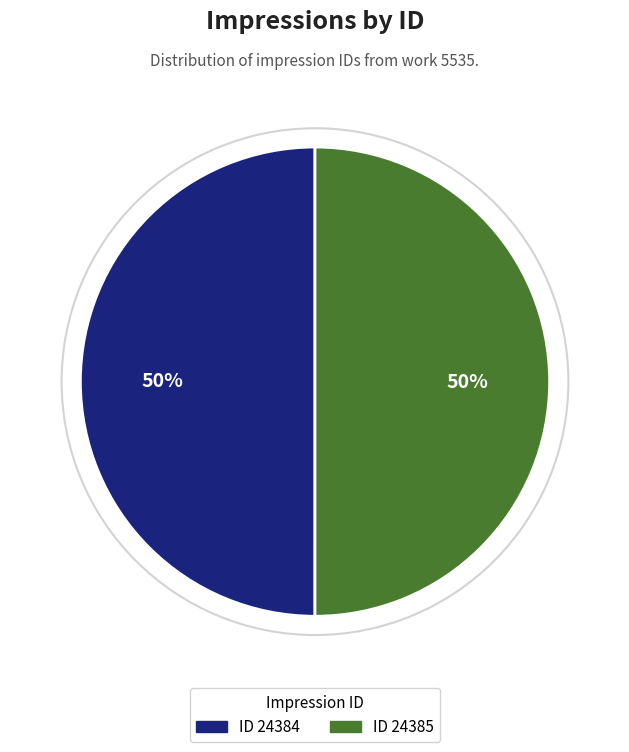

Is it true that ID 24384 is 59% of the pie?

False